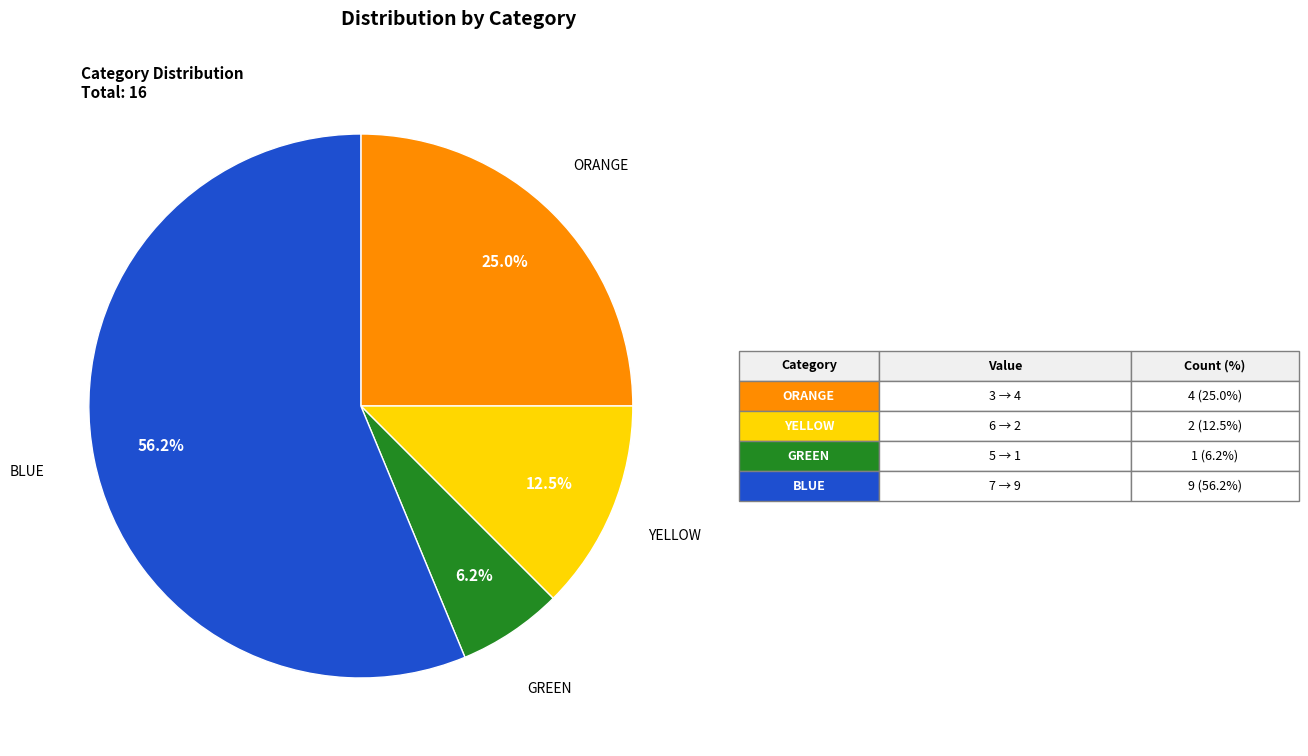

Does any single category account for the majority?

Yes